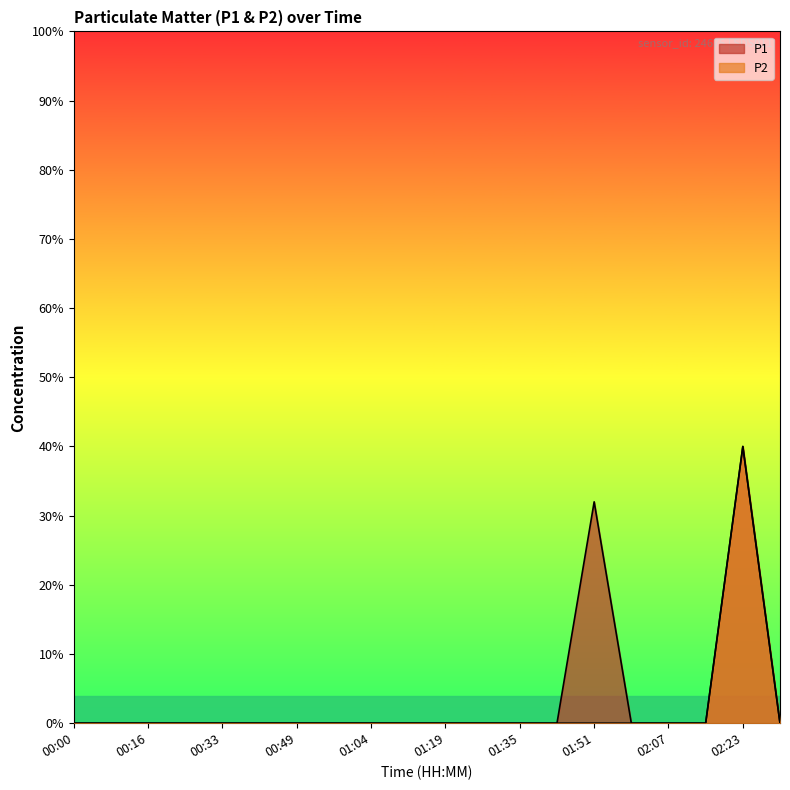

What are all the series names shown in the legend?

P1, P2